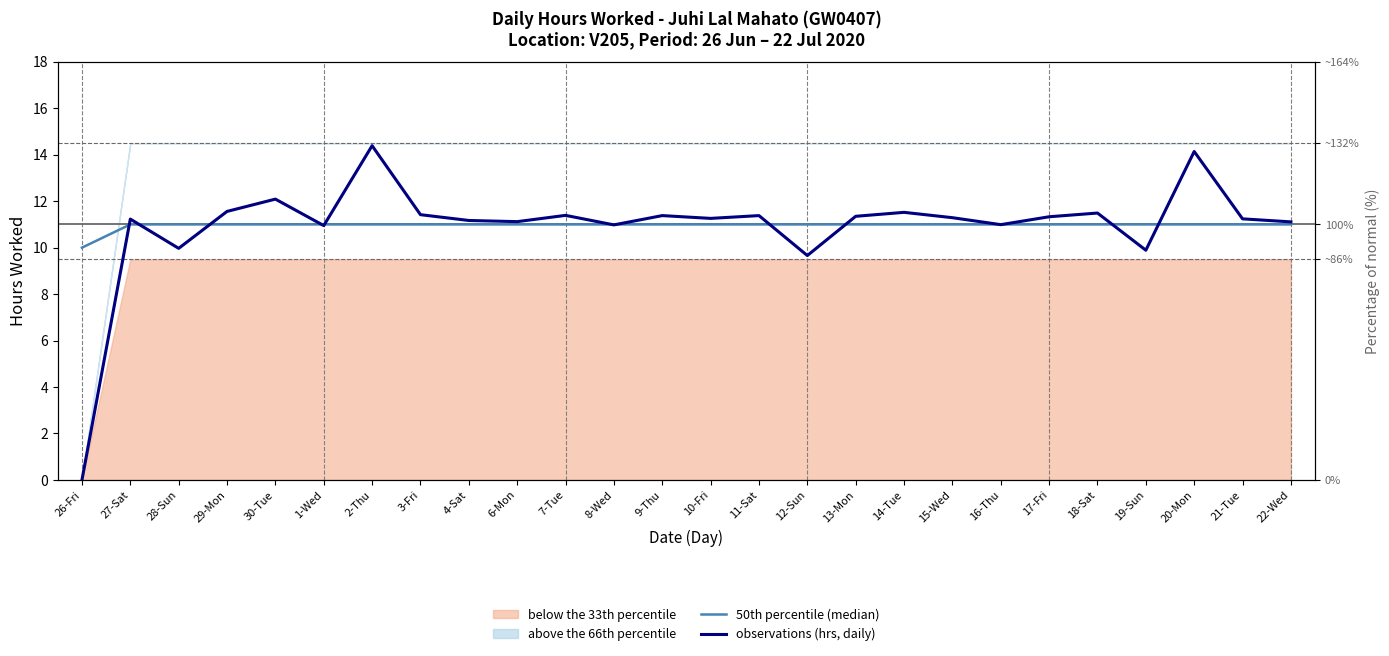

What is the difference between the highest and lowest values at 30-Tue?

1.1